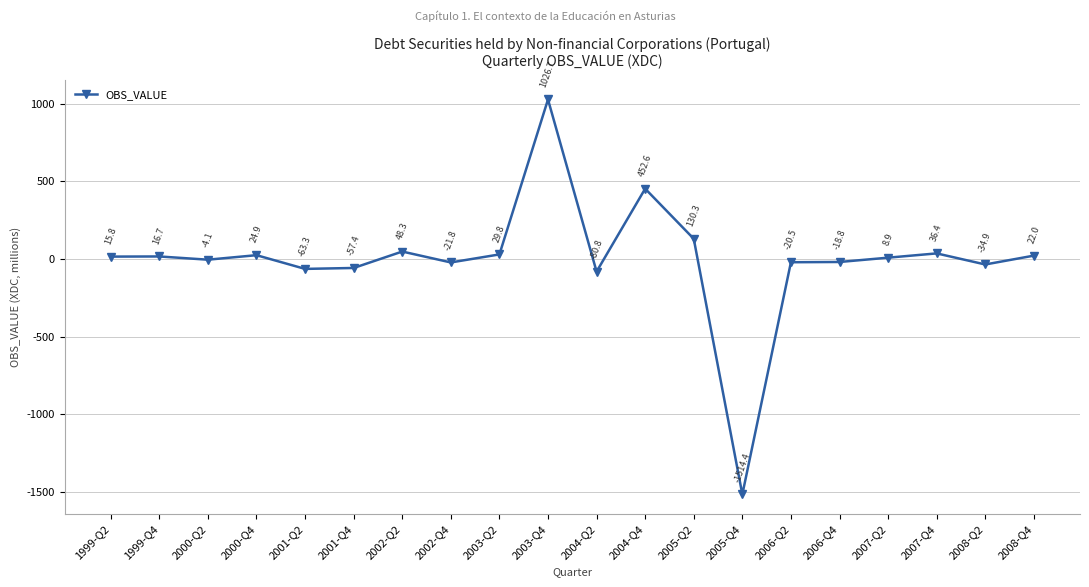

What is the label of the 11th point from the right?

2003-Q4